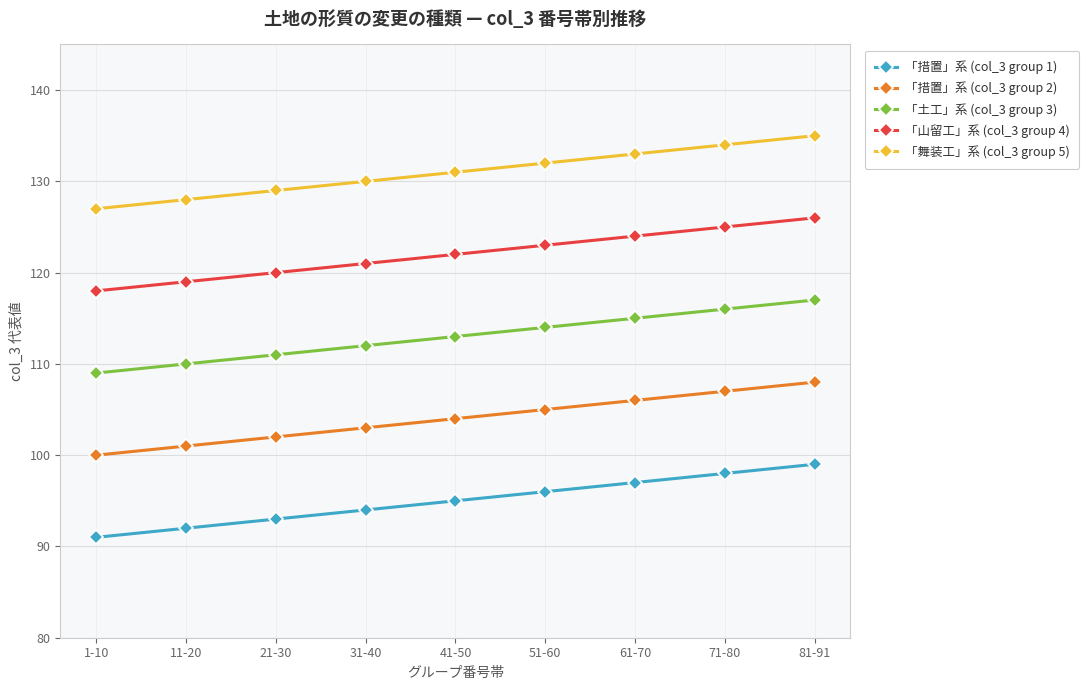

Reading left to right, transcribe all the data shown in this chart.

「措置」系 (col_3 group 1): 1-10=91	11-20=92	21-30=93	31-40=94	41-50=95	51-60=96	61-70=97	71-80=98	81-91=99
「措置」系 (col_3 group 2): 1-10=100	11-20=101	21-30=102	31-40=103	41-50=104	51-60=105	61-70=106	71-80=107	81-91=108
「土工」系 (col_3 group 3): 1-10=109	11-20=110	21-30=111	31-40=112	41-50=113	51-60=114	61-70=115	71-80=116	81-91=117
「山留工」系 (col_3 group 4): 1-10=118	11-20=119	21-30=120	31-40=121	41-50=122	51-60=123	61-70=124	71-80=125	81-91=126
「舞装工」系 (col_3 group 5): 1-10=127	11-20=128	21-30=129	31-40=130	41-50=131	51-60=132	61-70=133	71-80=134	81-91=135